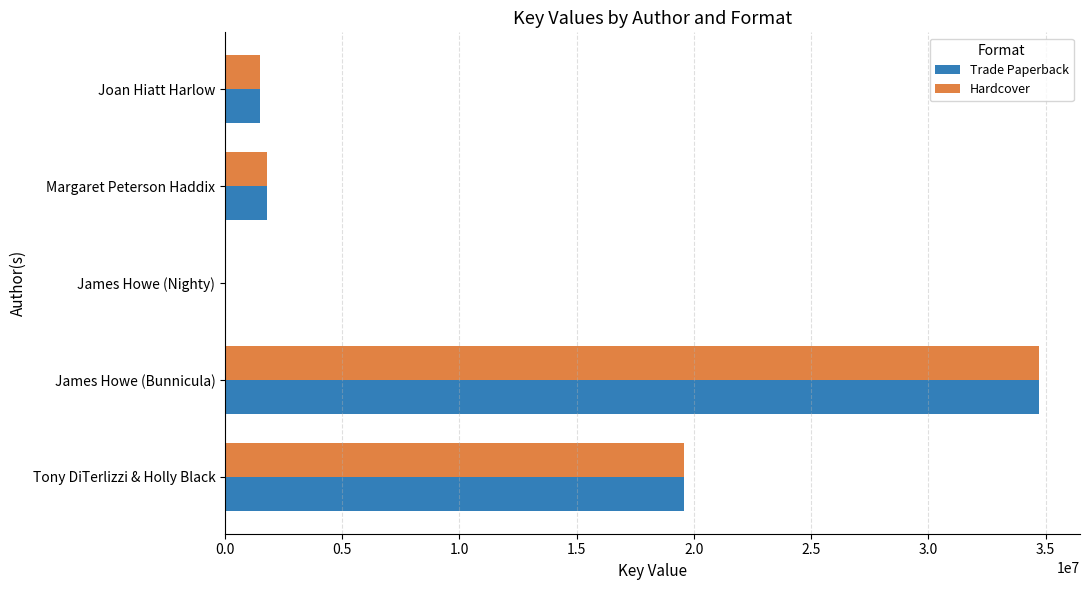

What are all the series names shown in the legend?

Trade Paperback, Hardcover